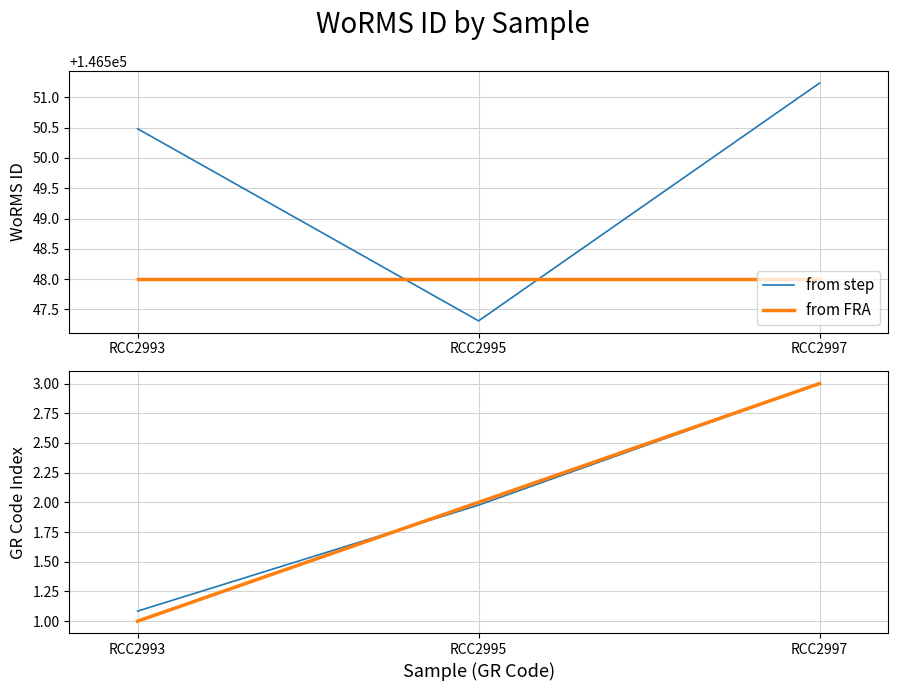

How many data points does each series have?

3